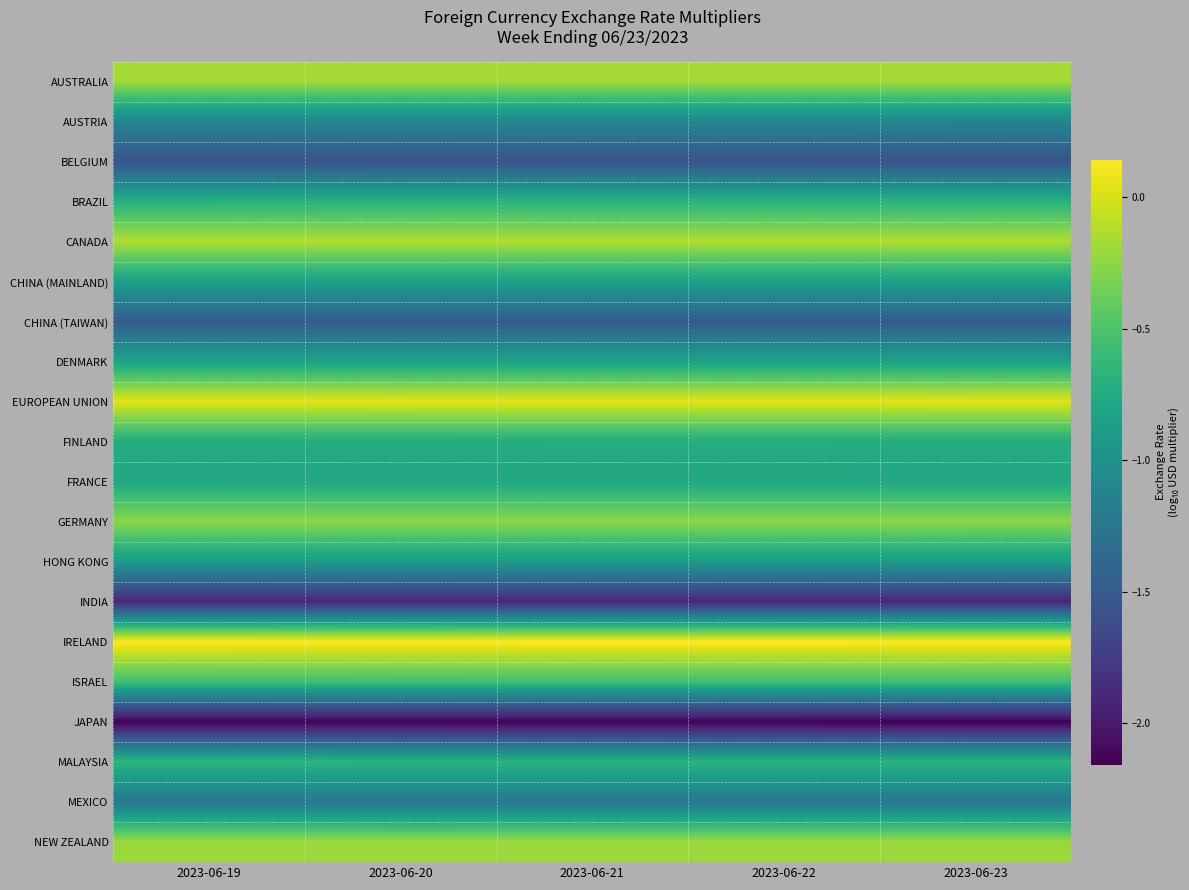

List the series in order of their peak value, lowest first.

JAPAN, INDIA, BELGIUM, CHINA (TAIWAN), MEXICO, AUSTRIA, HONG KONG, CHINA (MAINLAND), DENMARK, FRANCE, FINLAND, BRAZIL, MALAYSIA, ISRAEL, GERMANY, NEW ZEALAND, AUSTRALIA, CANADA, EUROPEAN UNION, IRELAND